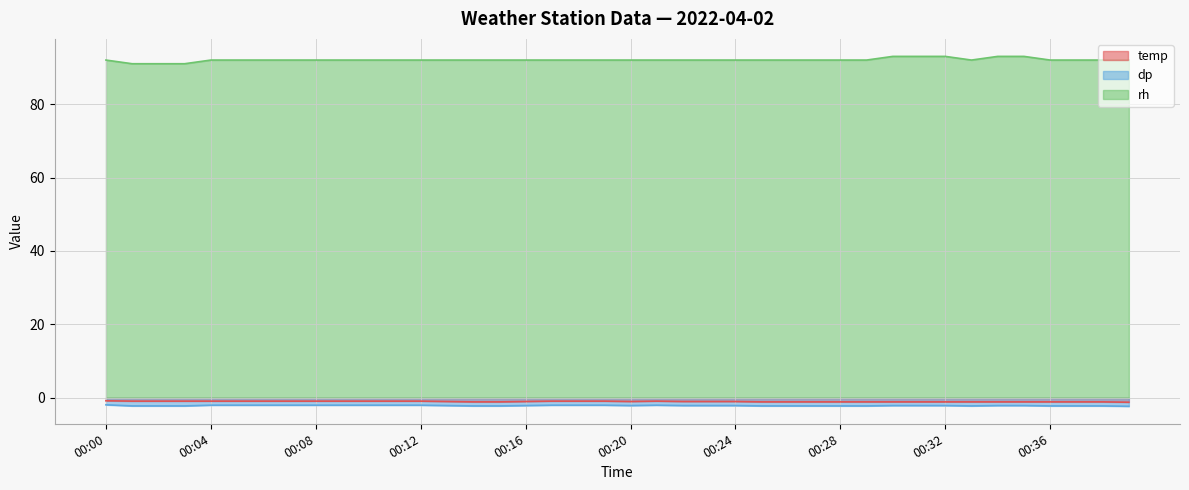

How many lines are shown in the chart?

3